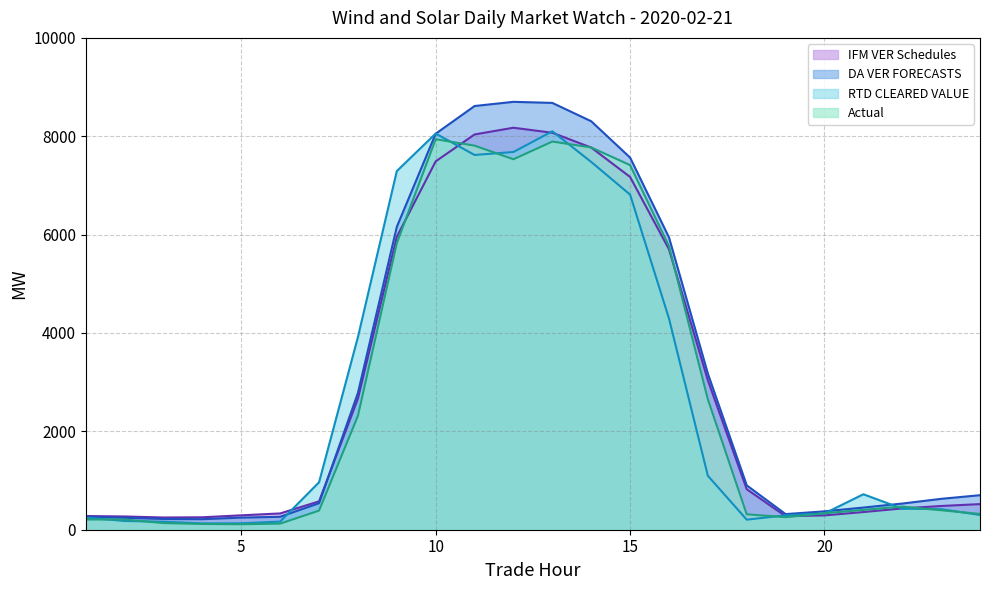

What is the approximate value of Actual at 24?

320.7